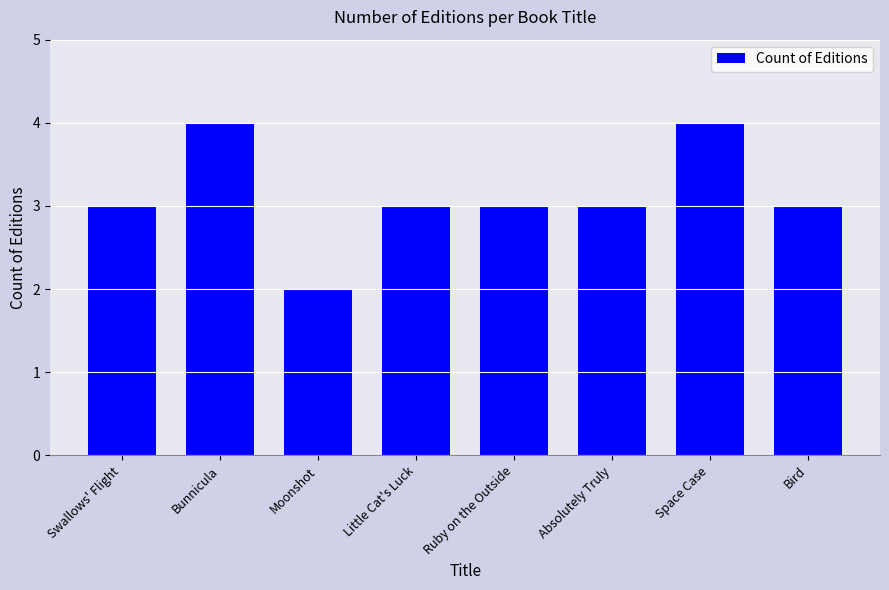

Does the chart contain stacked bars?

No